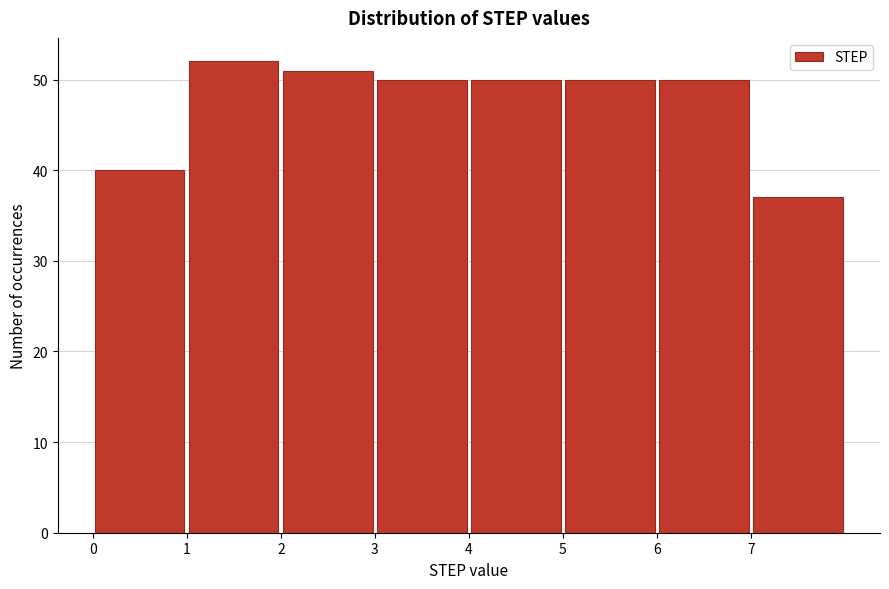

What is the height of the bar covering 5 to 6 on the x-axis? The values are not printed on the chart, so give them approximately, as read against the axis.

50